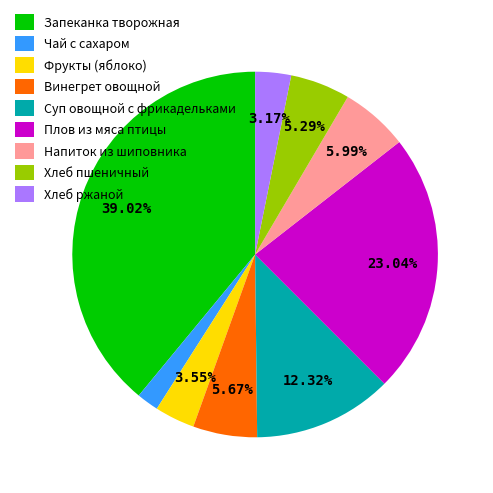

Does Чай с сахаром represent more than half of the total?

No